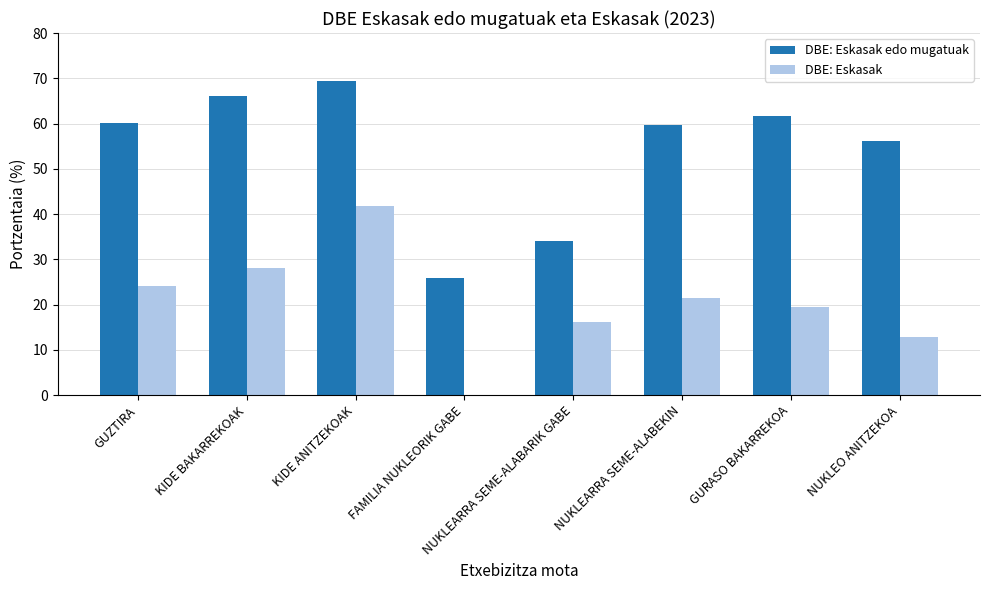

Is it true that DBE: Eskasak equals 33.1 at GUZTIRA?

False